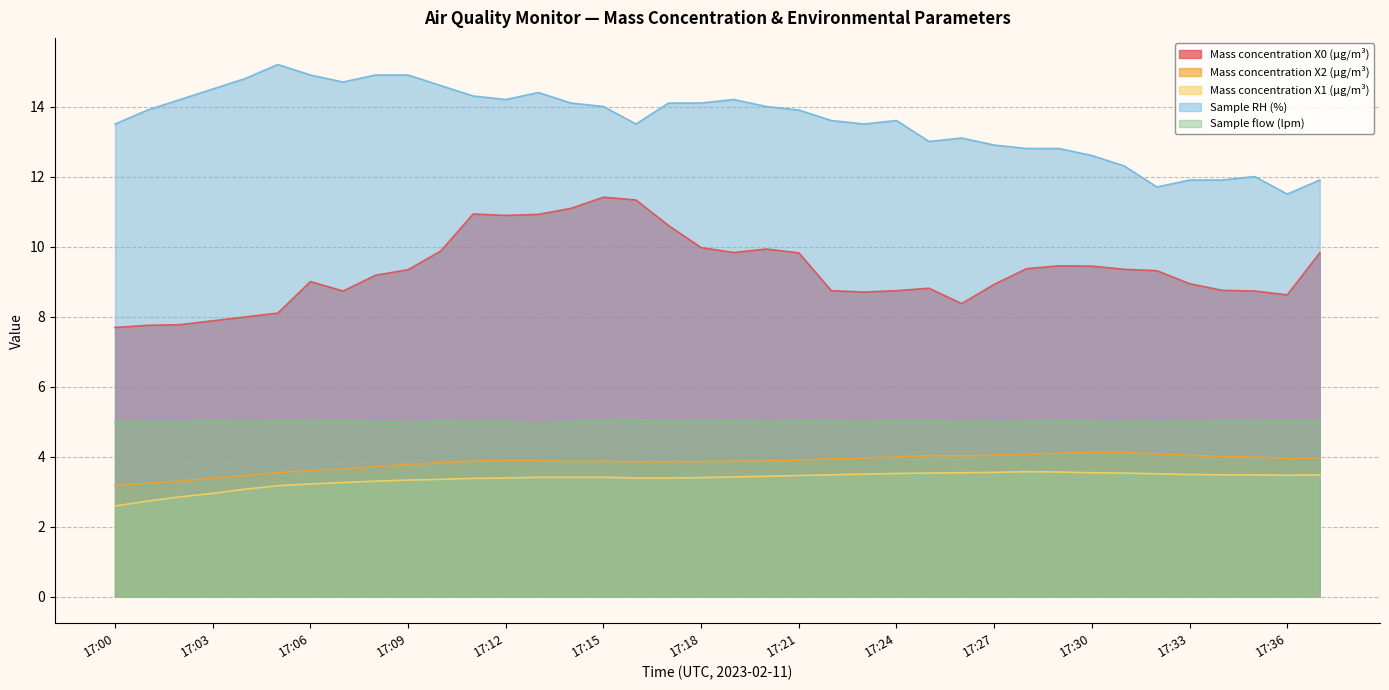

True or false: Sample flow (lpm) and Mass concentration X0 (μg/m³) intersect in this chart.

False